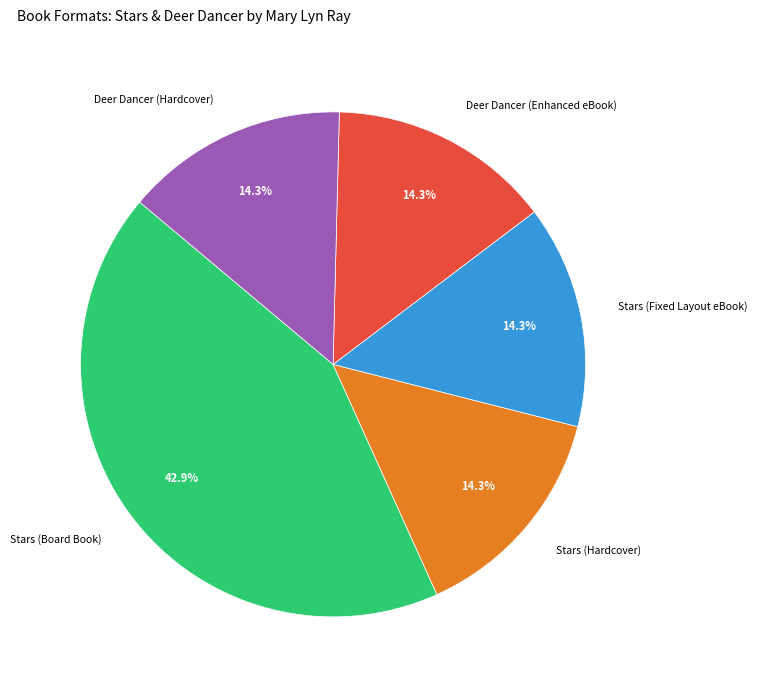

What percentage is the Deer Dancer (Enhanced eBook) slice, to the nearest percent?

14%